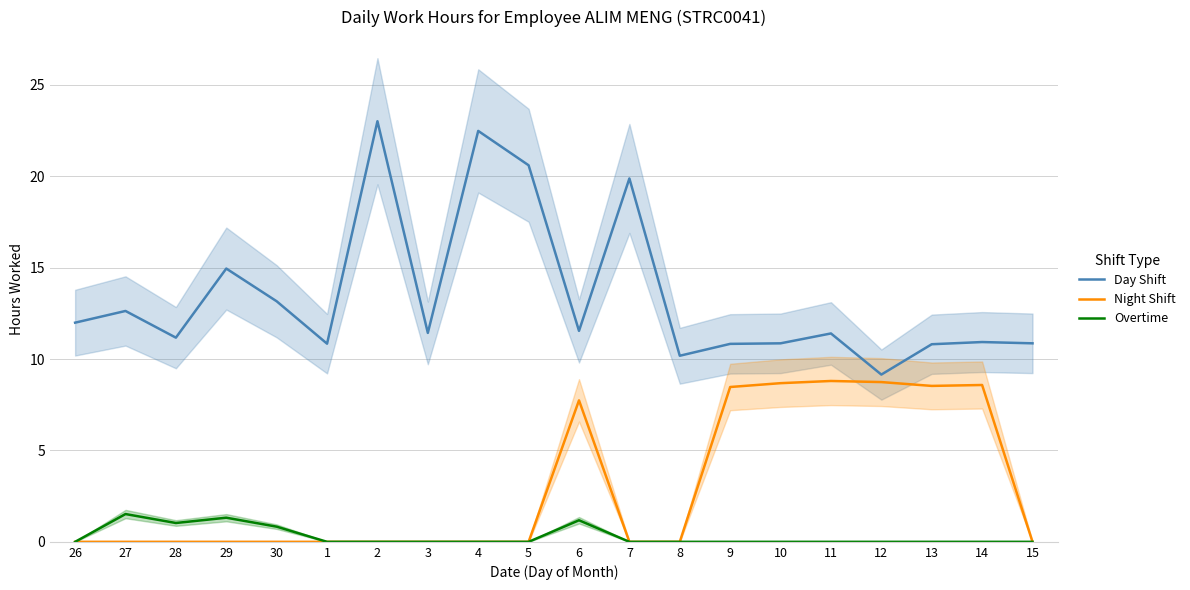

Which series has the widest spread of values?

Day Shift